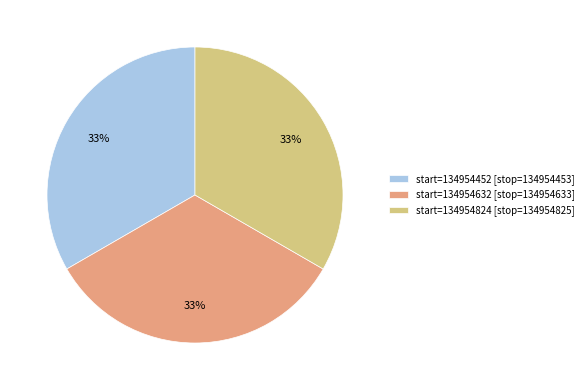

Combined, do start=134954452 [stop=134954453] and start=134954632 [stop=134954633] account for over 50%?

Yes